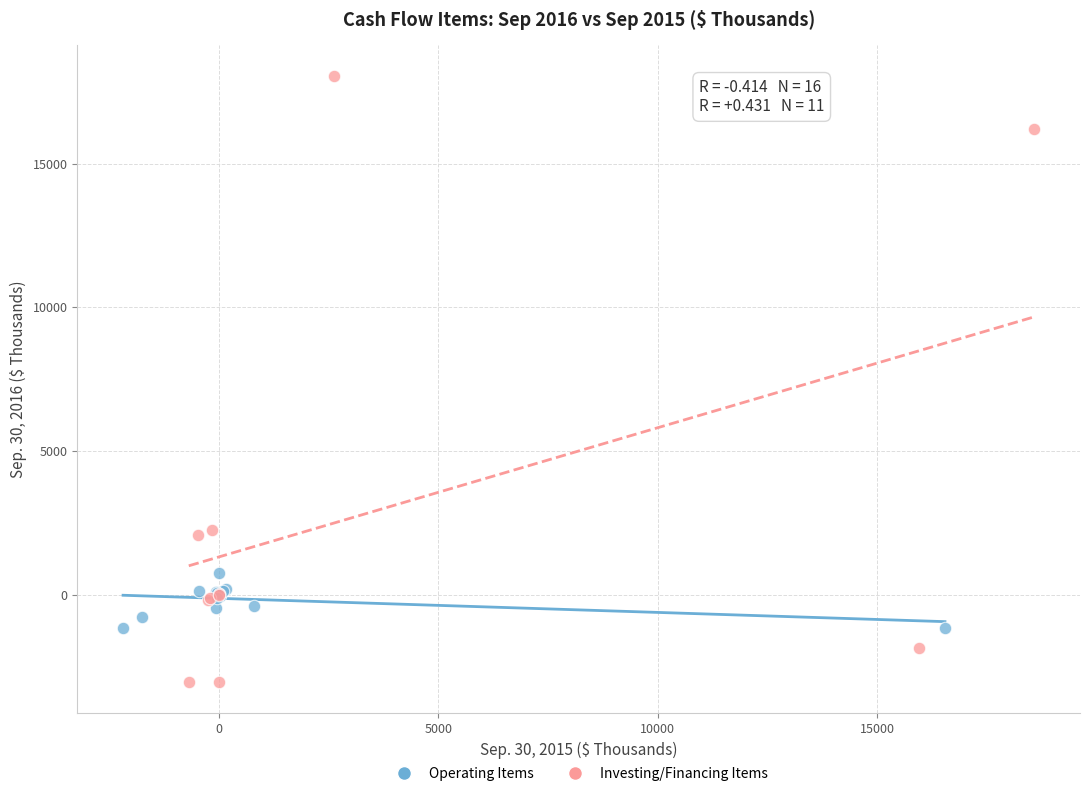

Which series contains the highest Y value?

Investing/Financing Items